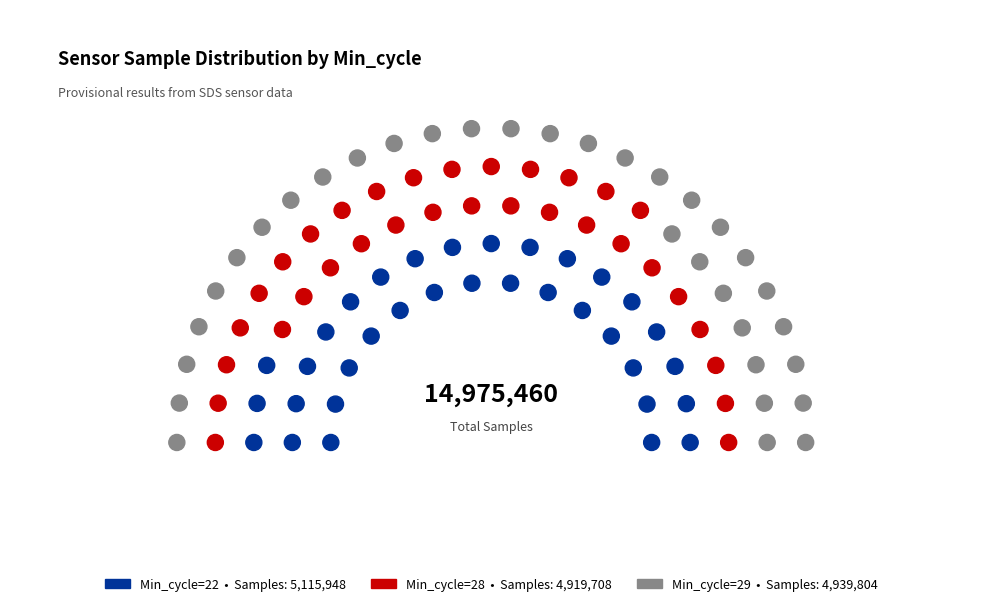

To the nearest percent, what is the combined percentage of 28 and 29?

66%